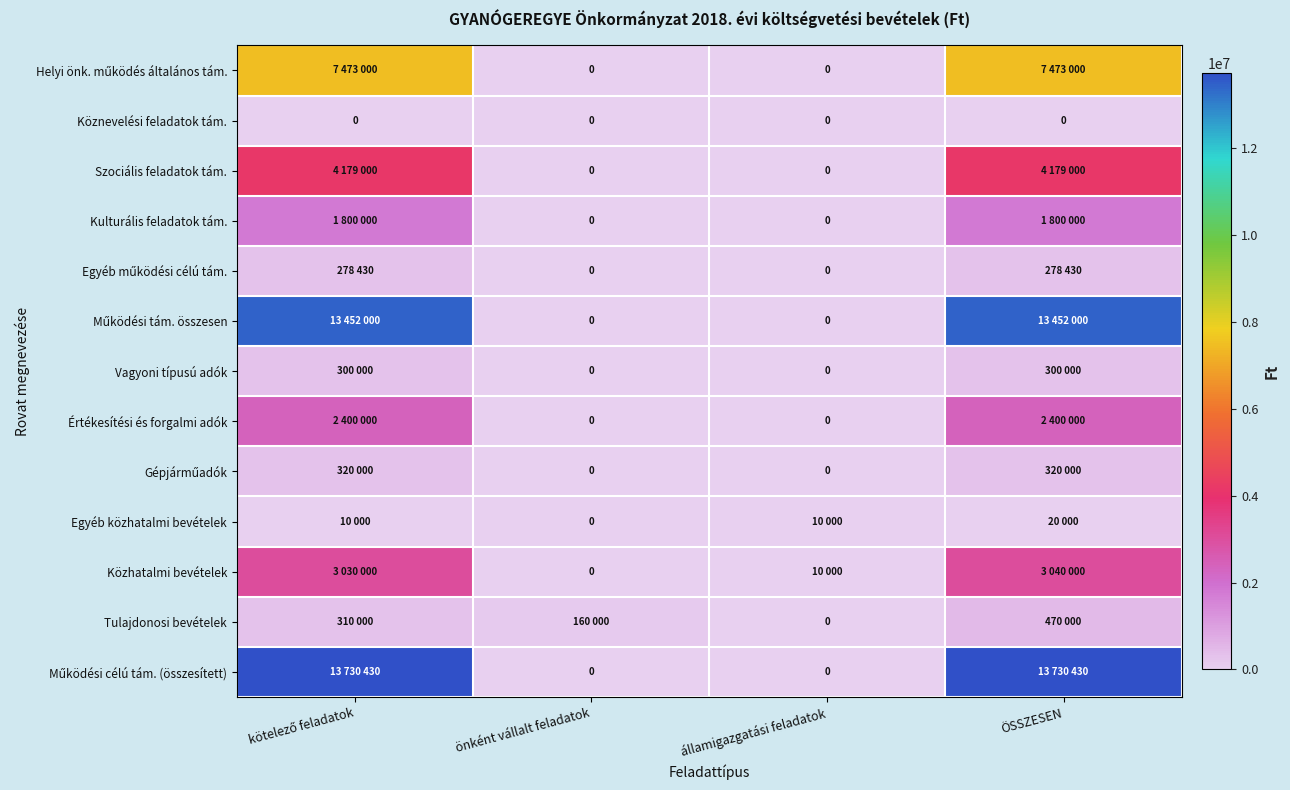

How many series are shown in this chart?

13